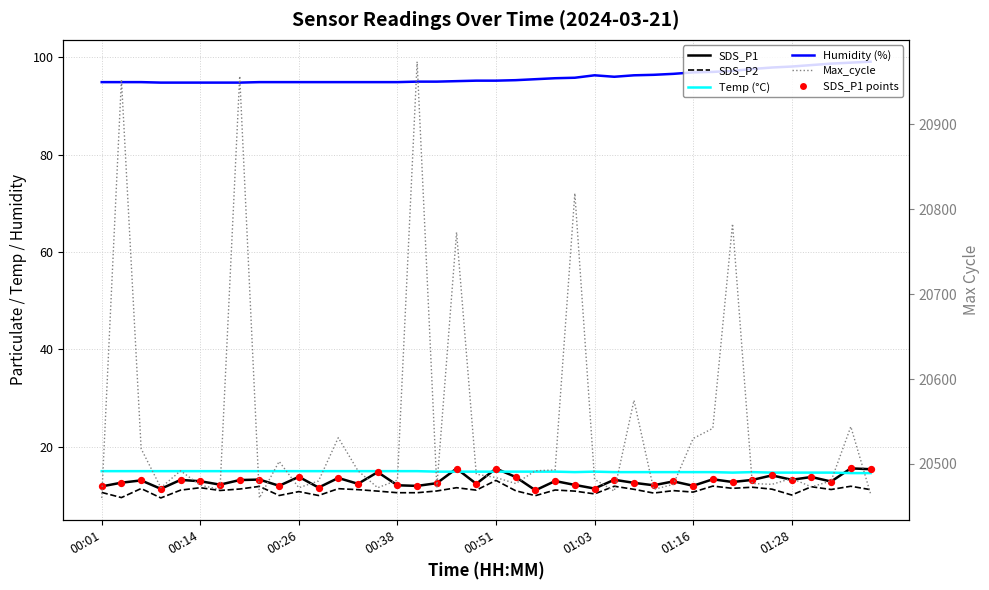

Which series has the widest spread of Y values?

Max_cycle